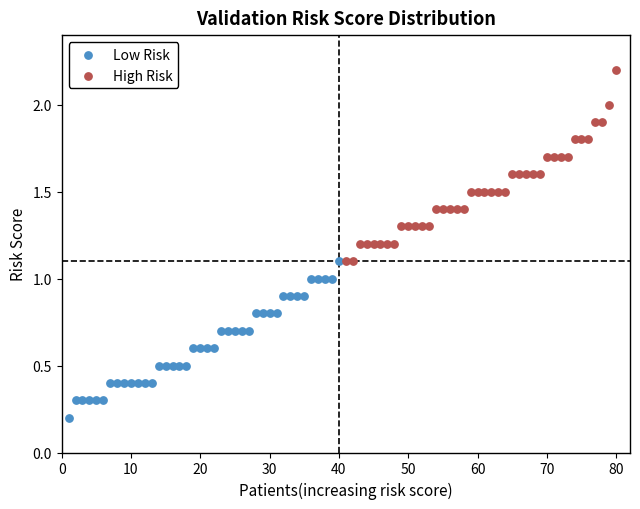

Which series has the largest Y range (max minus min)?

High Risk